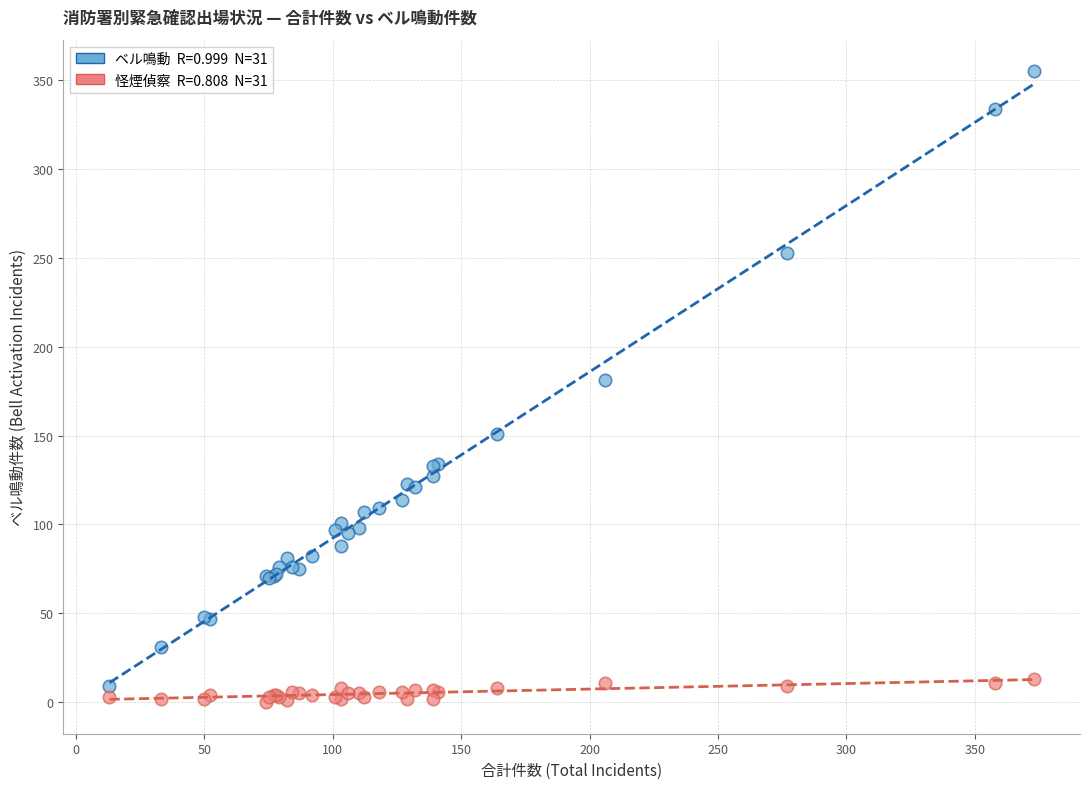

Across all series, what Y value is closest to 177?

181